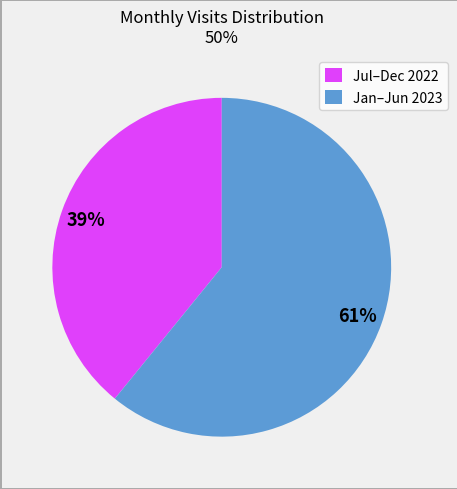

Rank the categories by value from lowest to highest.

Jul–Dec 2022, Jan–Jun 2023